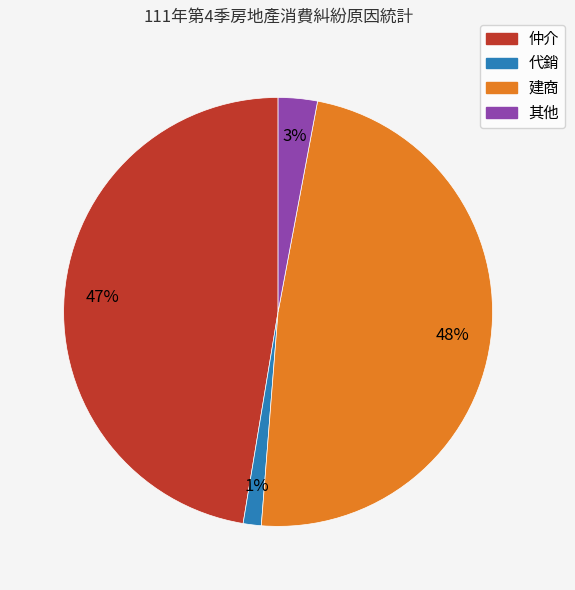

Is it true that 仲介 is 37% of the pie?

False